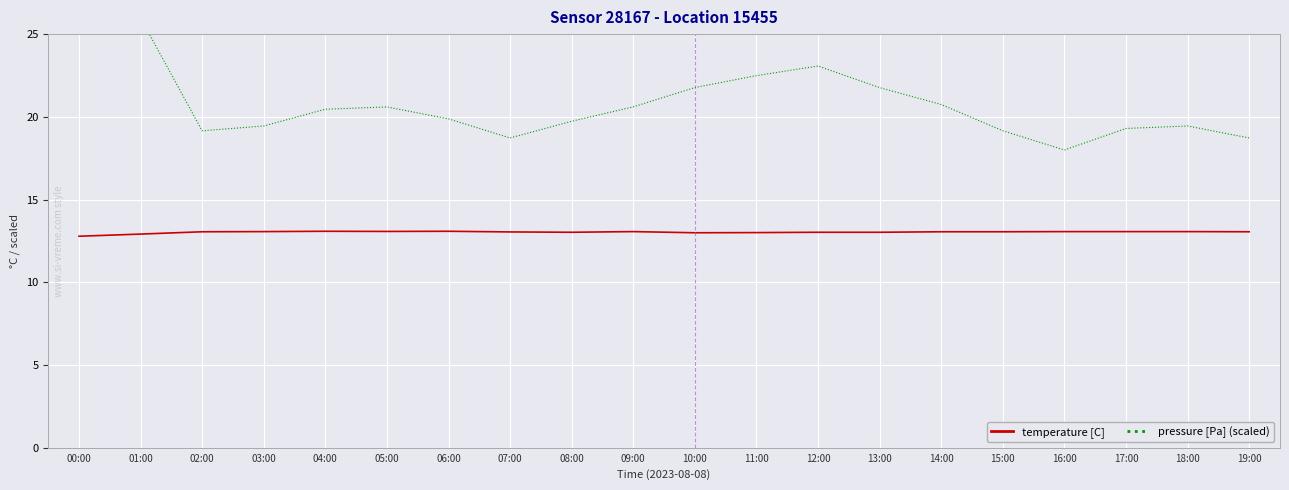

Read the pressure [Pa] (scaled) value at 07:00.

18.7